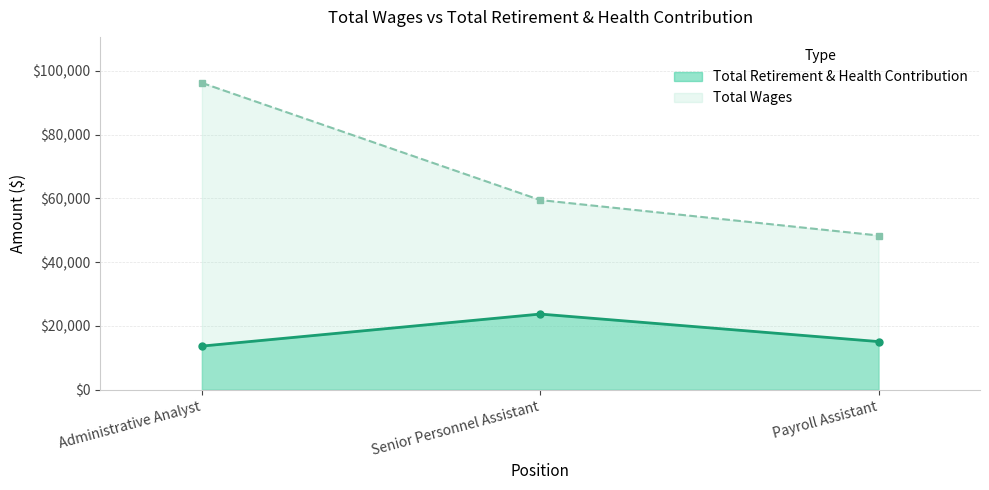

Count the values in the range 13639 to 23693.

3